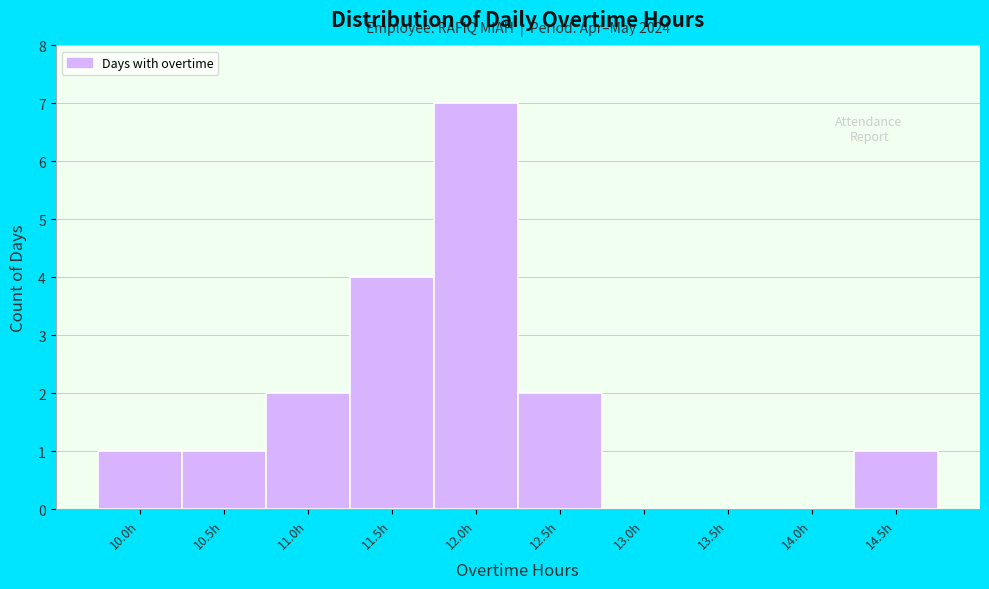

Reading left to right, transcribe all the data shown in this chart.

10.0h=1	10.5h=1	11.0h=2	11.5h=4	12.0h=7	12.5h=2	13.0h=0	13.5h=0	14.0h=0	14.5h=1